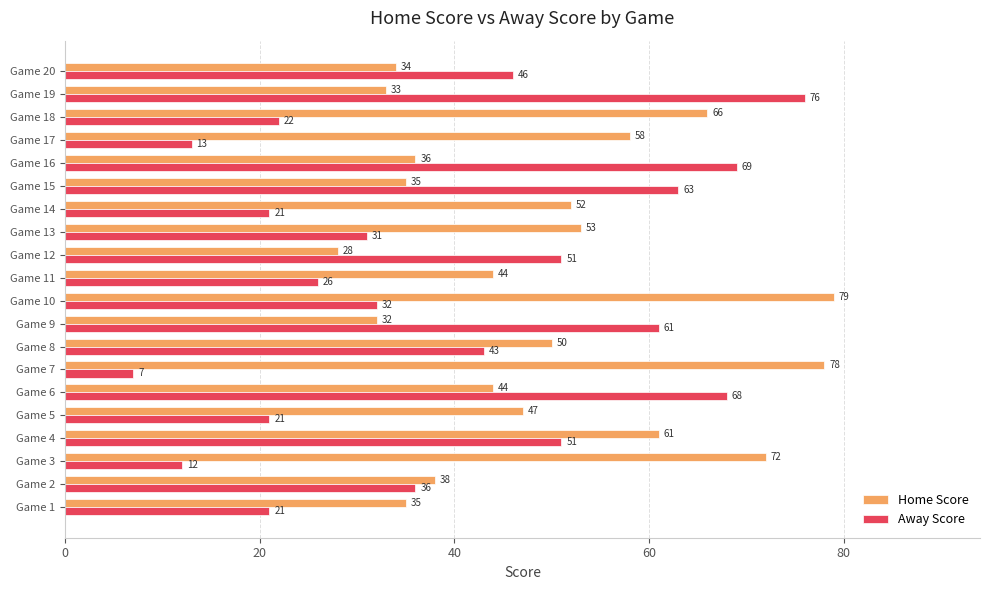

Where is Home Score nearest to the value 53?

Game 13